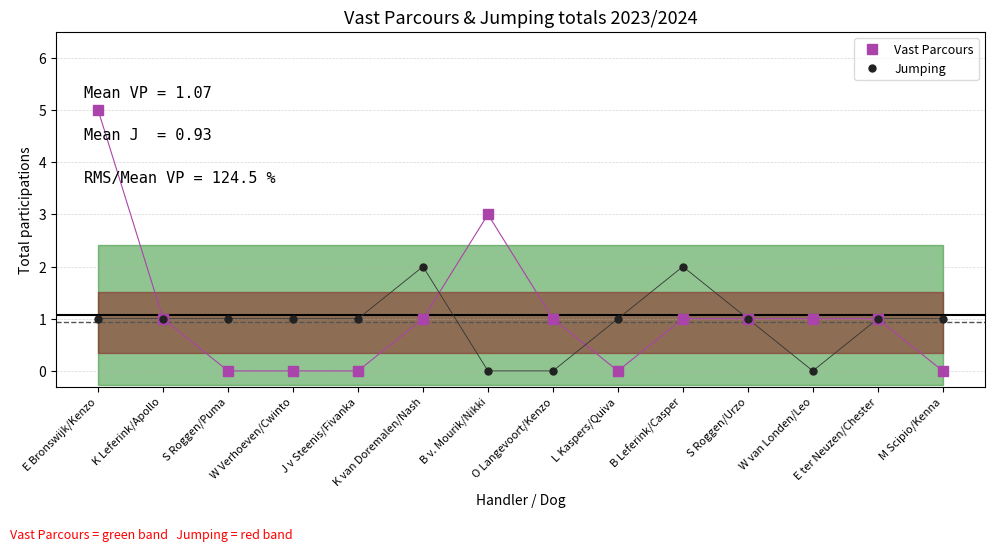

What is the highest value of the Jumping series?

2